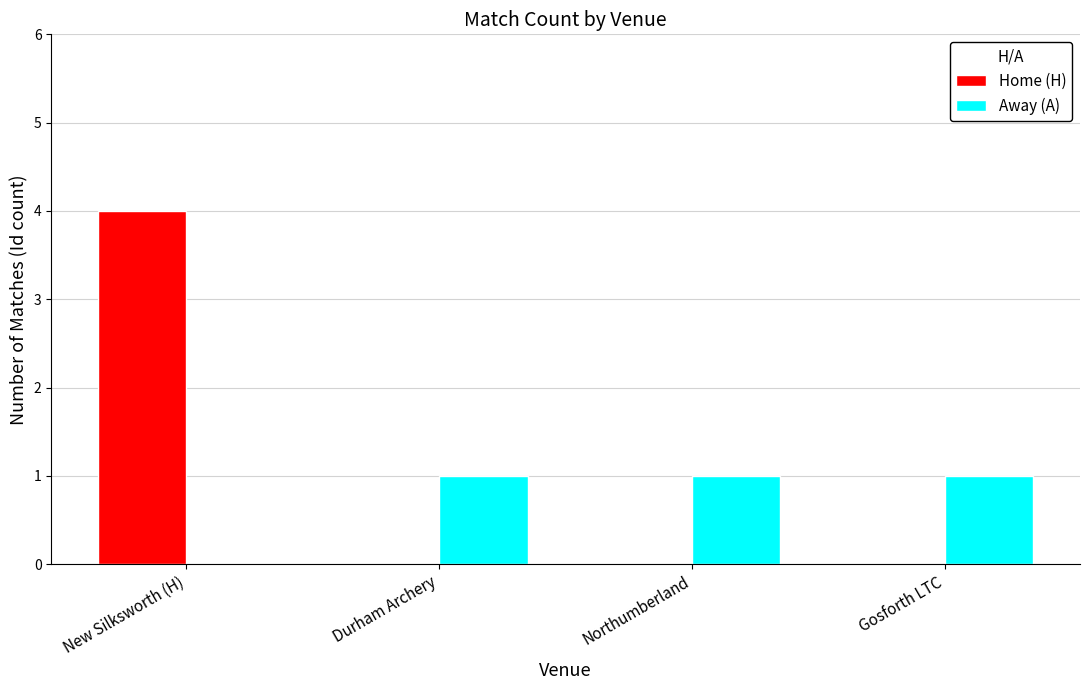

What is the sum of all Away (A) values?

3